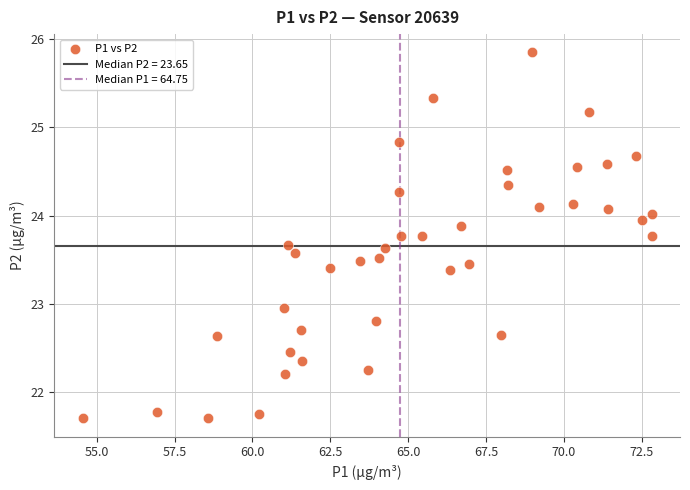

Count the number of points in this scatter plot.

40